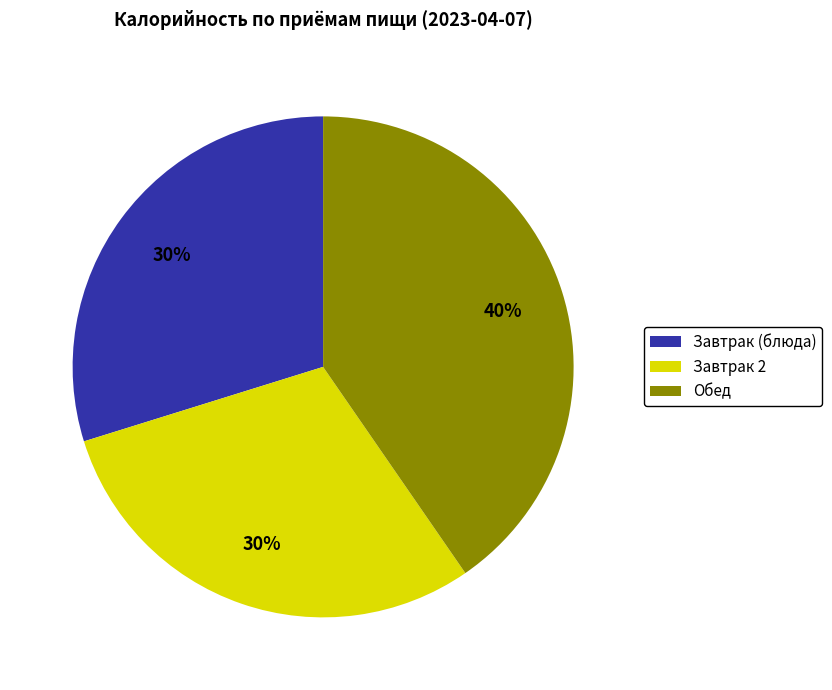

What is the largest slice in the pie chart?

Обед